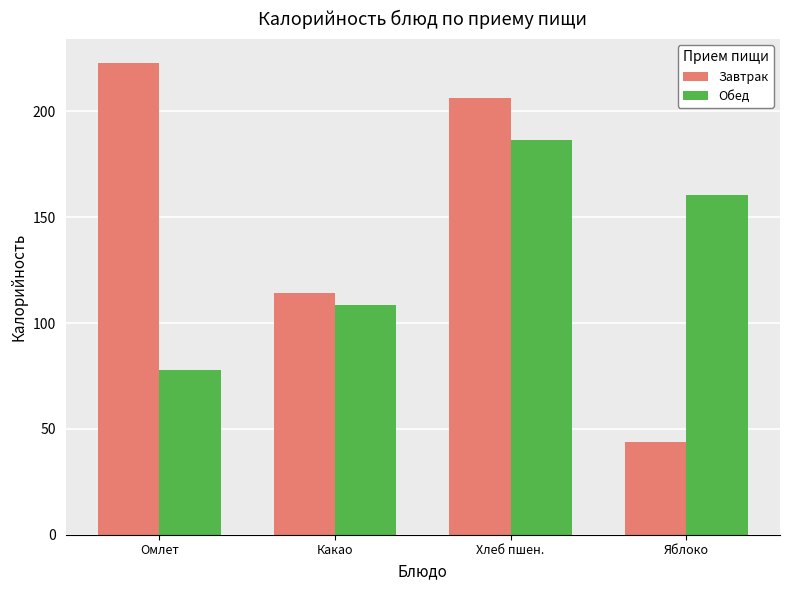

What is the label of the 2nd bar from the right?

Хлеб пшен.